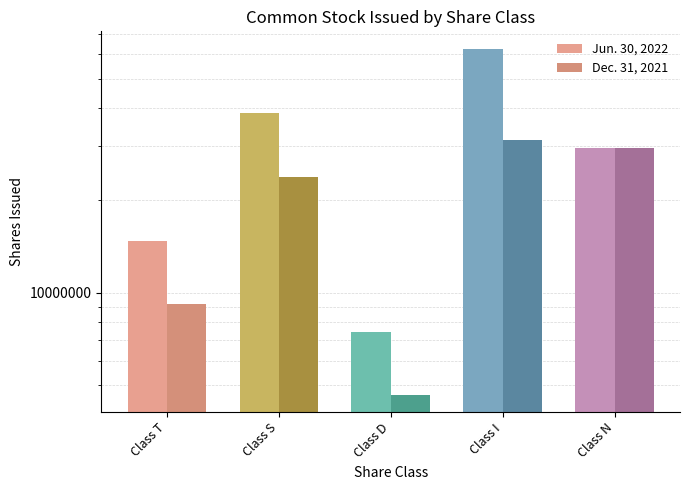

Reading left to right, list all the values displayed in this chart.

Jun. 30, 2022: 14693461	38708716	7442455	62601456	29730608
Dec. 31, 2021: 9201452	23809171	4648665	31460729	29730608